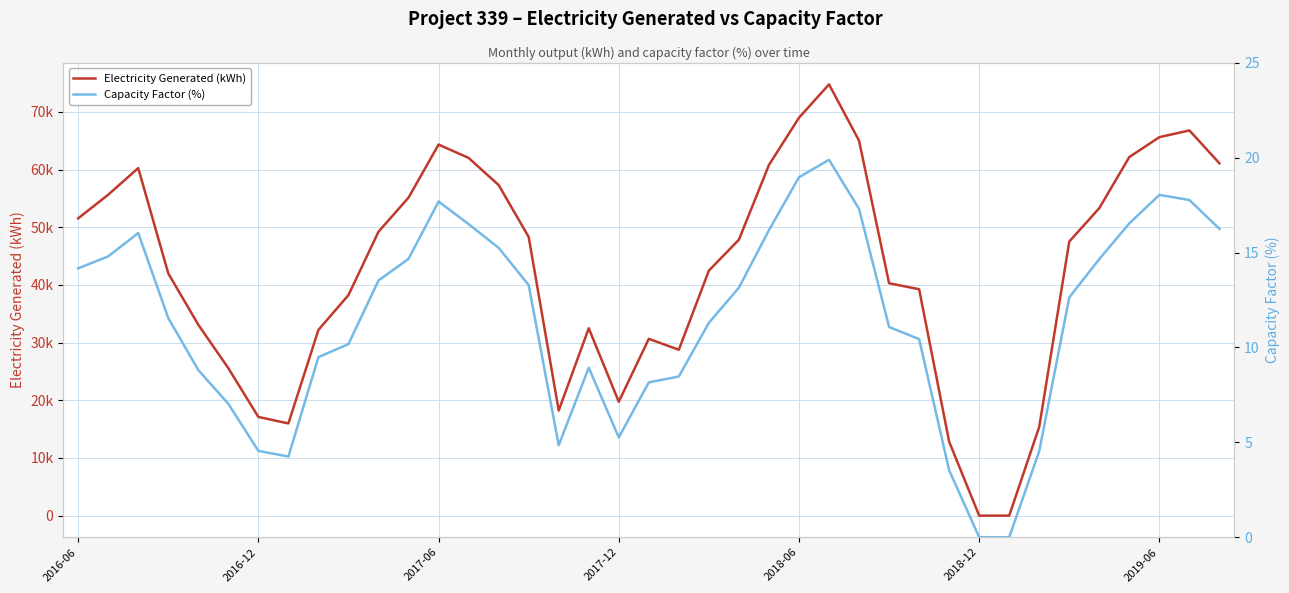

True or false: Capacity Factor (%) and Electricity Generated (kWh) cross at least once.

False